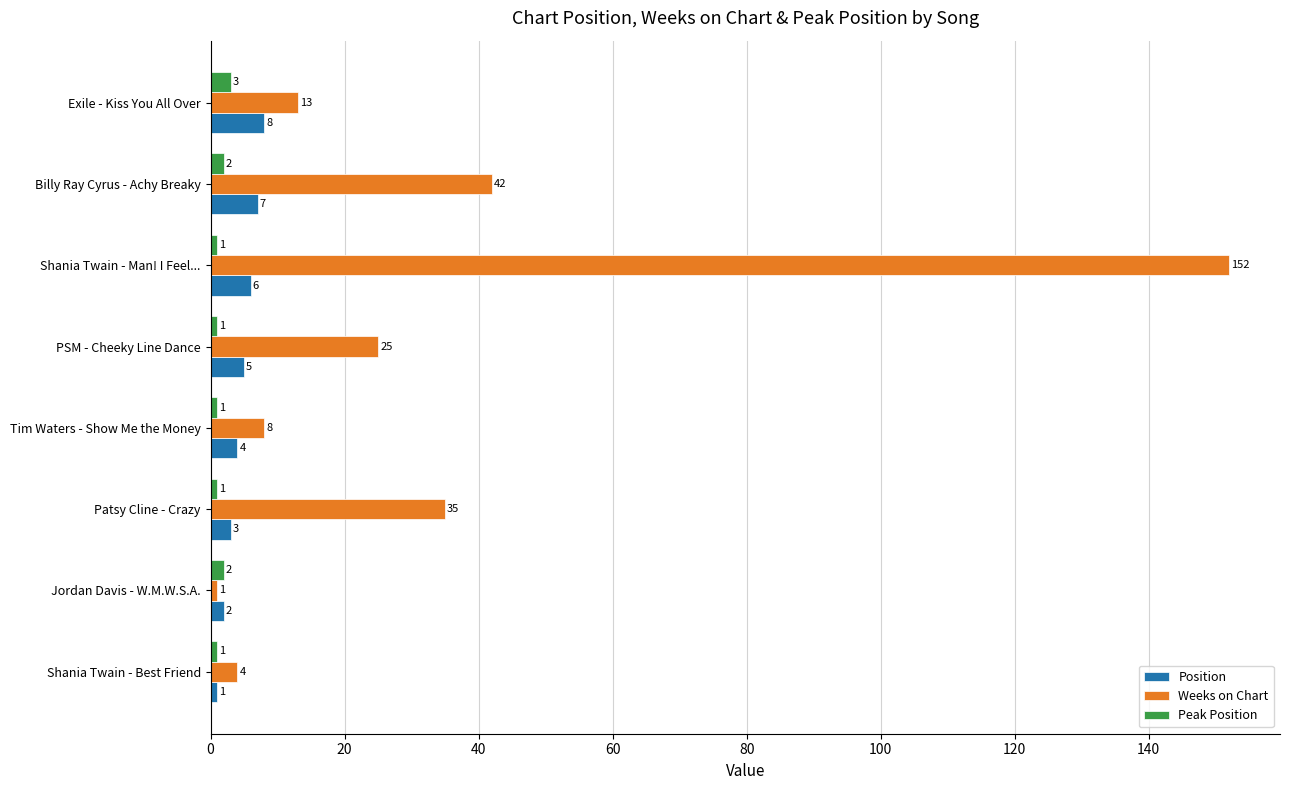

At which category is the sum across all series the highest?

Shania Twain - Man! I Feel...